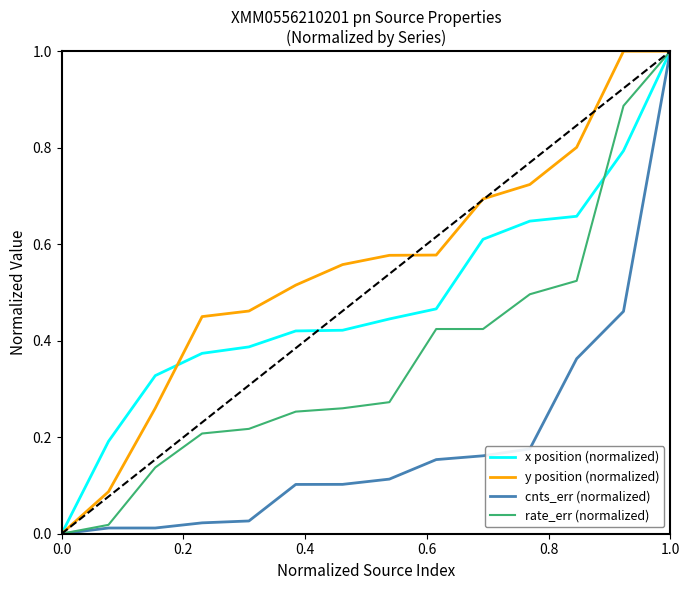

Which series has the largest total across all categories?

y position (normalized)